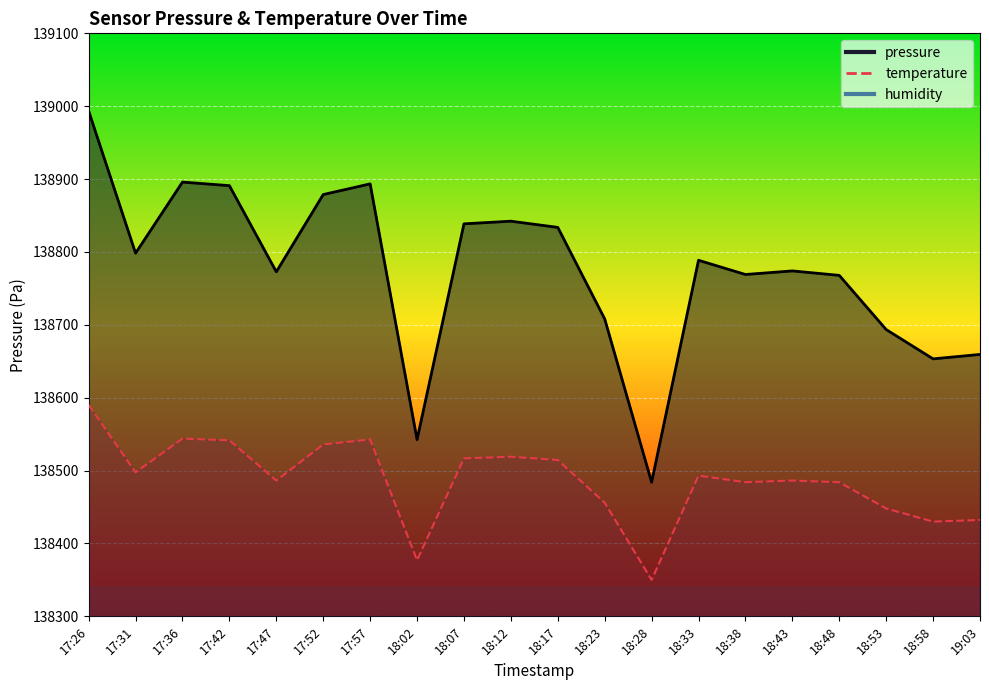

Where is the first local minimum?

17:31